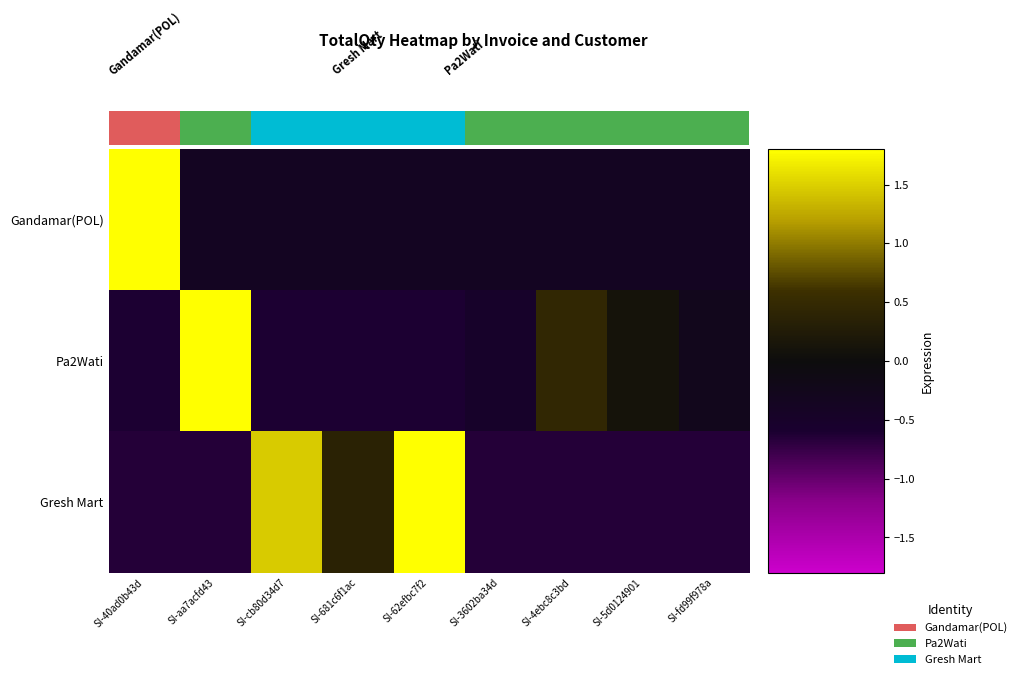

How many Gresh Mart values are between 0 and 1?

1